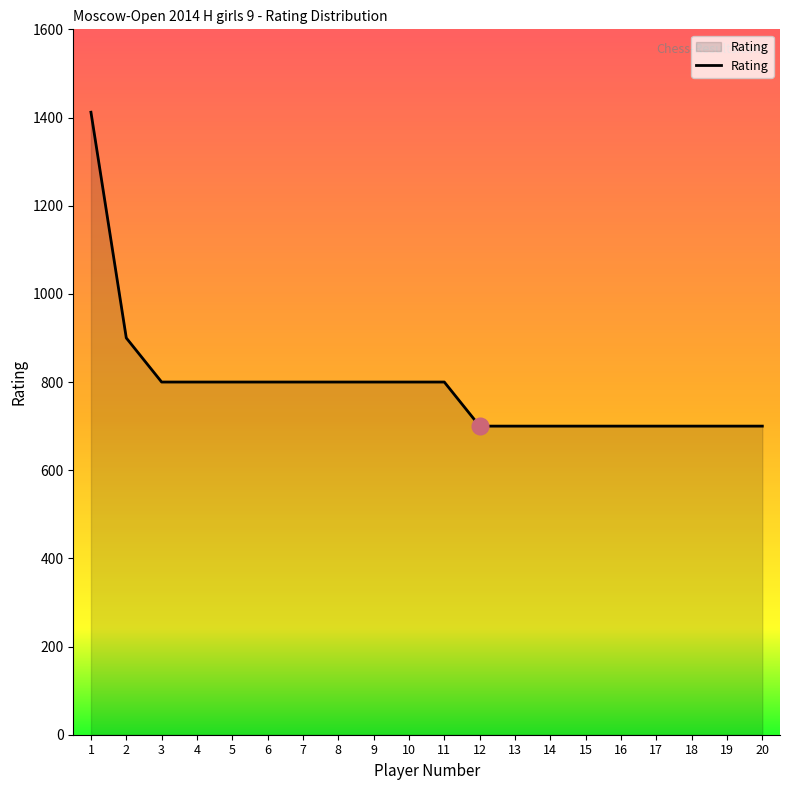

How many lines are shown in the chart?

1